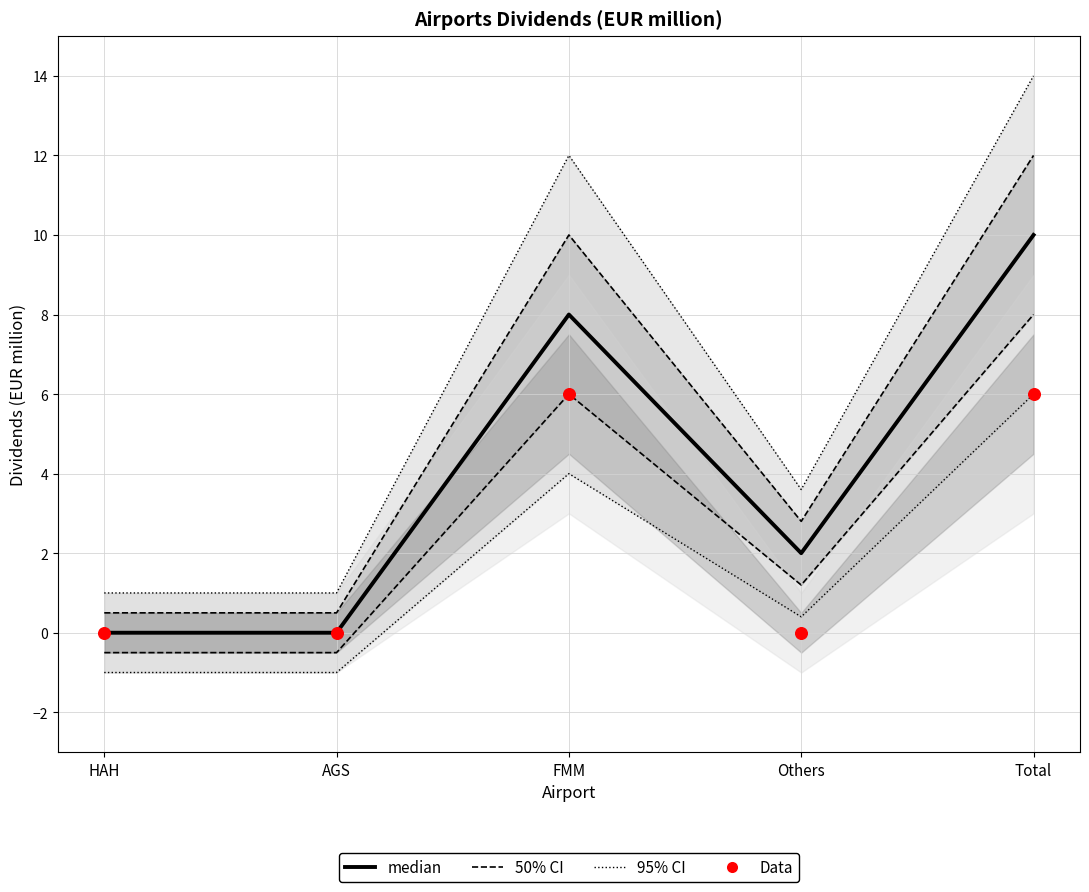

Which series reaches the minimum Y coordinate?

95% CI